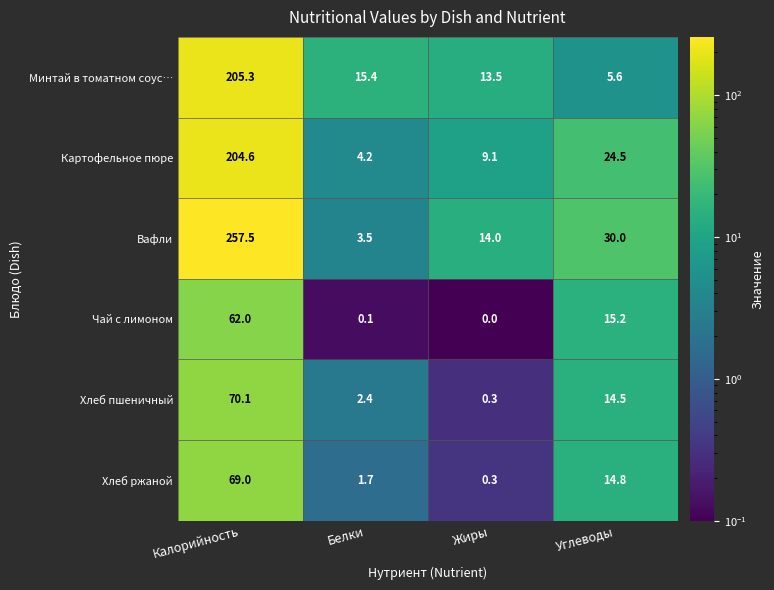

At which category does the chart reach its minimum across all series?

Жиры